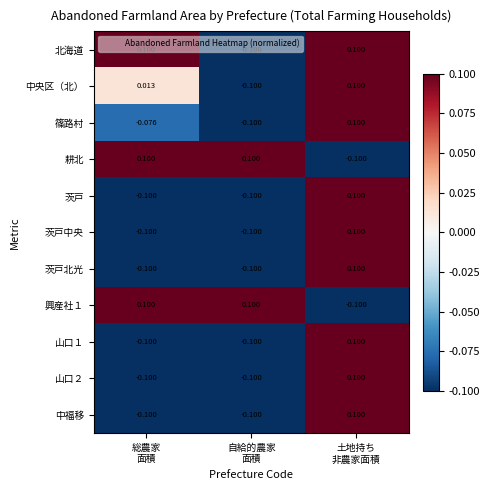

What is the maximum value shown in the chart?

0.1